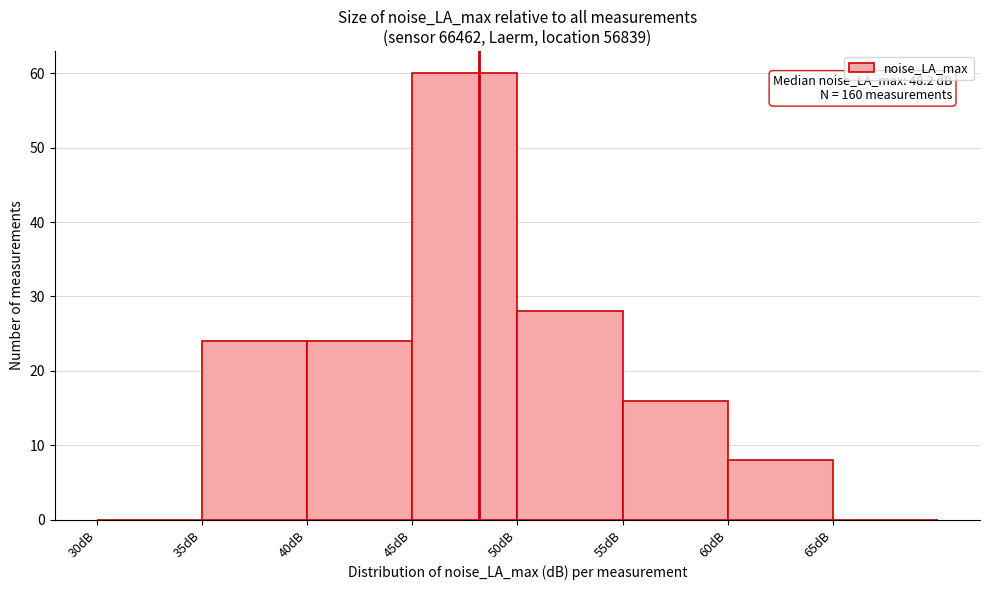

Which range on the x-axis has the tallest bar?

45 to 50